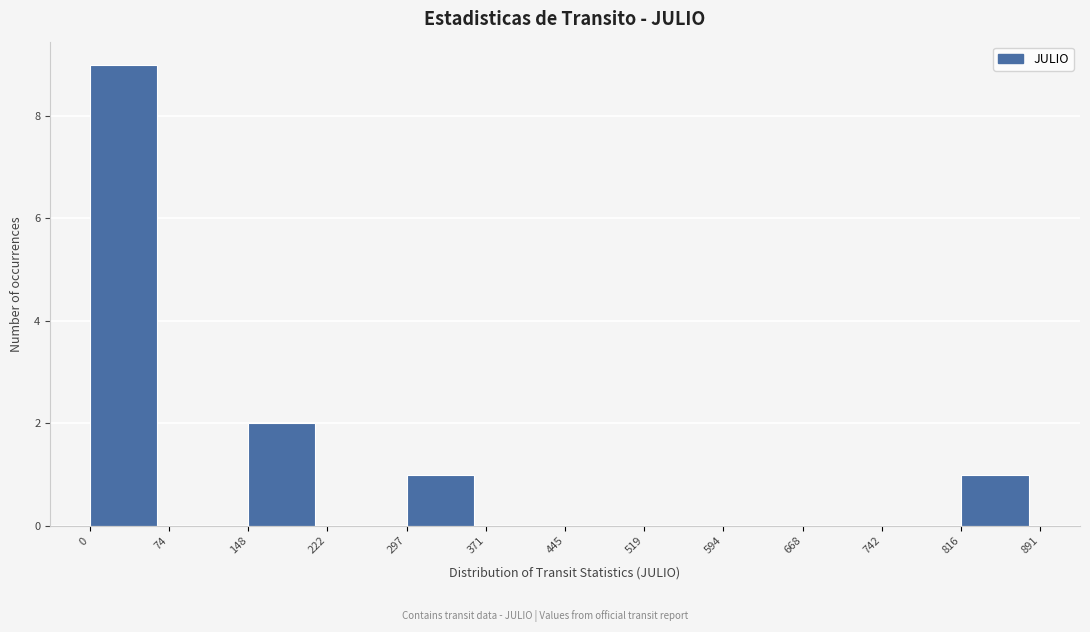

Reading left to right, transcribe this chart: for each bar, give the range it covers on the x-axis and its height. The values are not printed on the chart, so give them approximately, as read against the axis.

0 to 74: 9
74 to 148: 0
148 to 222: 2
222 to 297: 0
297 to 371: 1
371 to 445: 0
445 to 519: 0
519 to 594: 0
594 to 668: 0
668 to 742: 0
742 to 816: 0
816 to 891: 1